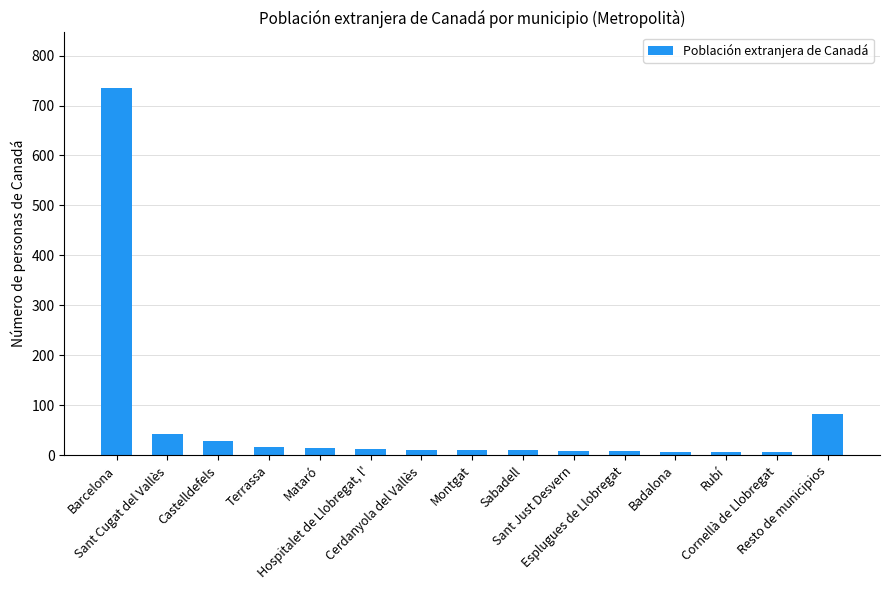

What is the difference between the maximum and minimum values?

730